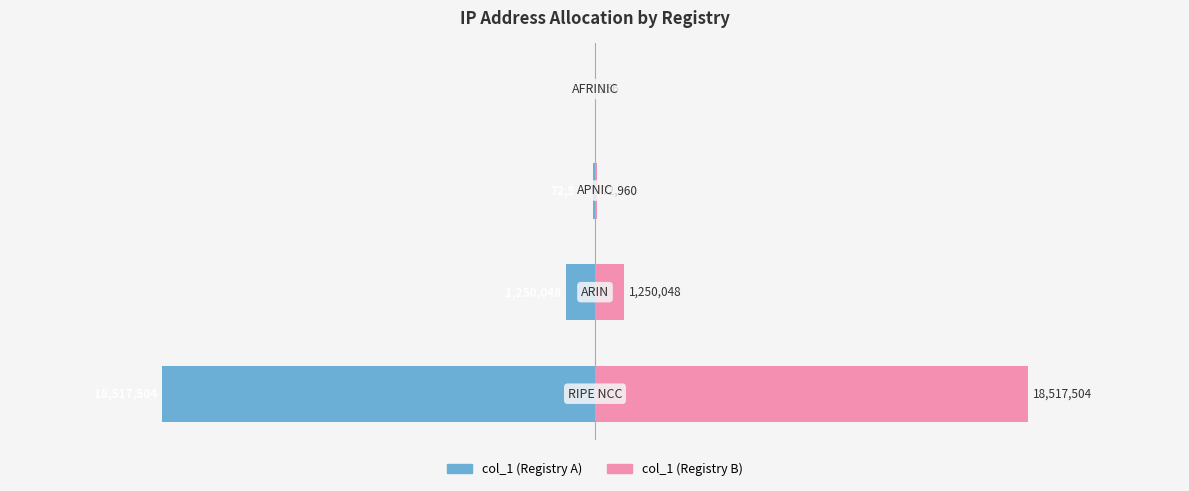

What is the difference between the second highest and second lowest values in the col_1 (left) series?

1177088